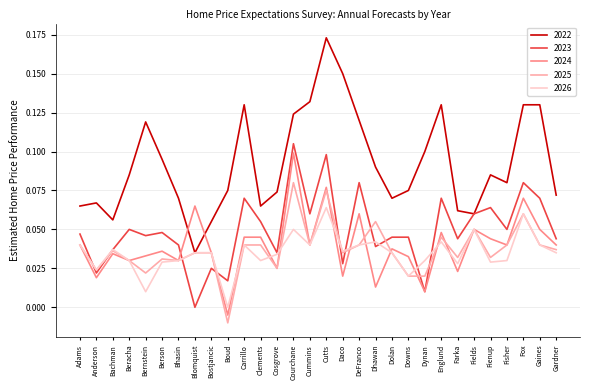

At which category is the sum across all series the highest?

Cutts